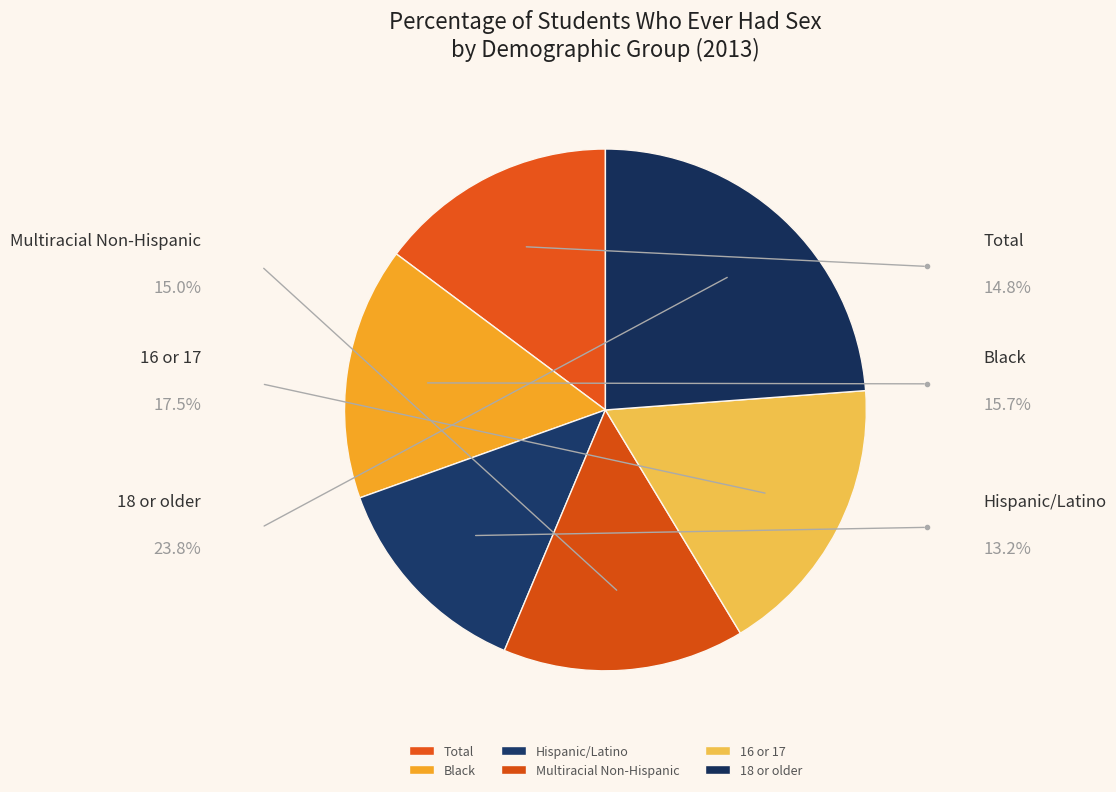

The Multiracial Non-Hispanic slice represents 15% of the pie. True or false?

True